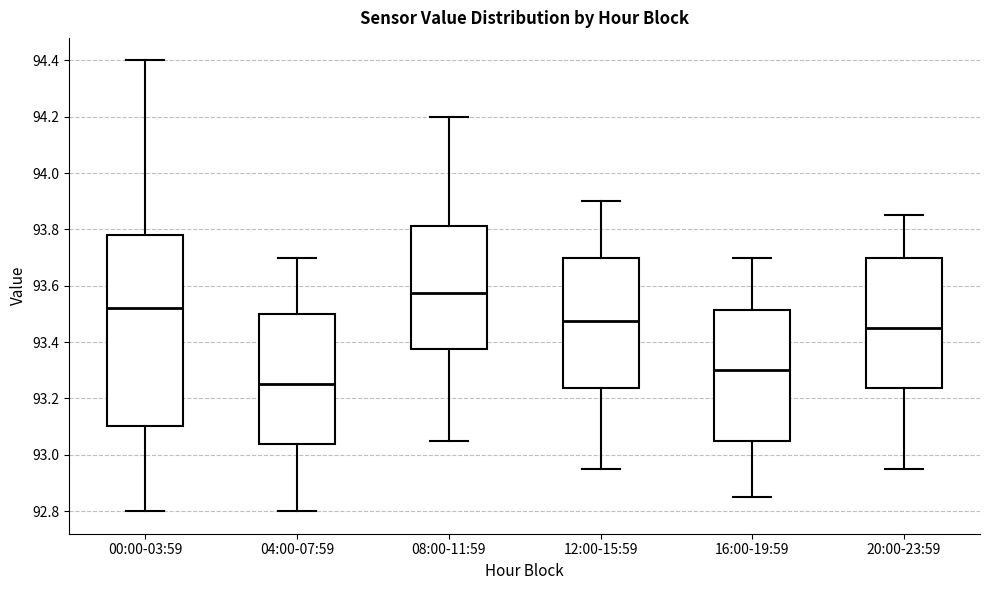

Which box has the lowest median line?

04:00-07:59